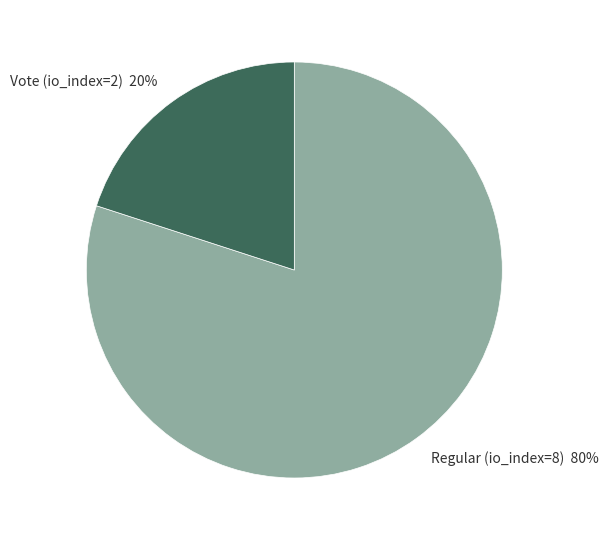

True or false: Regular (io_index=8) accounts for 80% of the total.

True